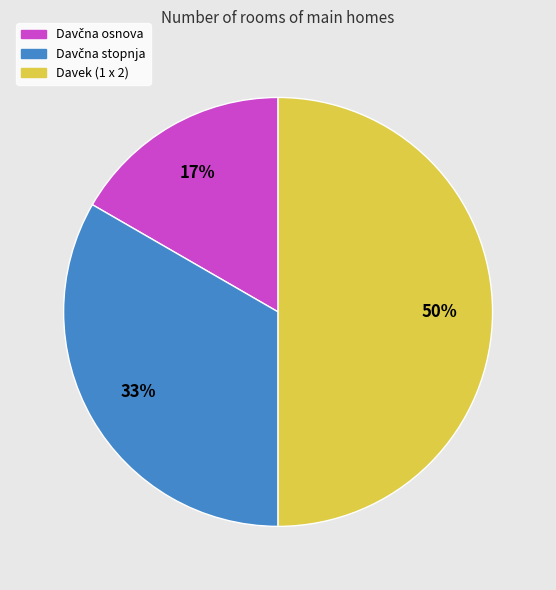

To the nearest percent, what is the average slice percentage?

33%